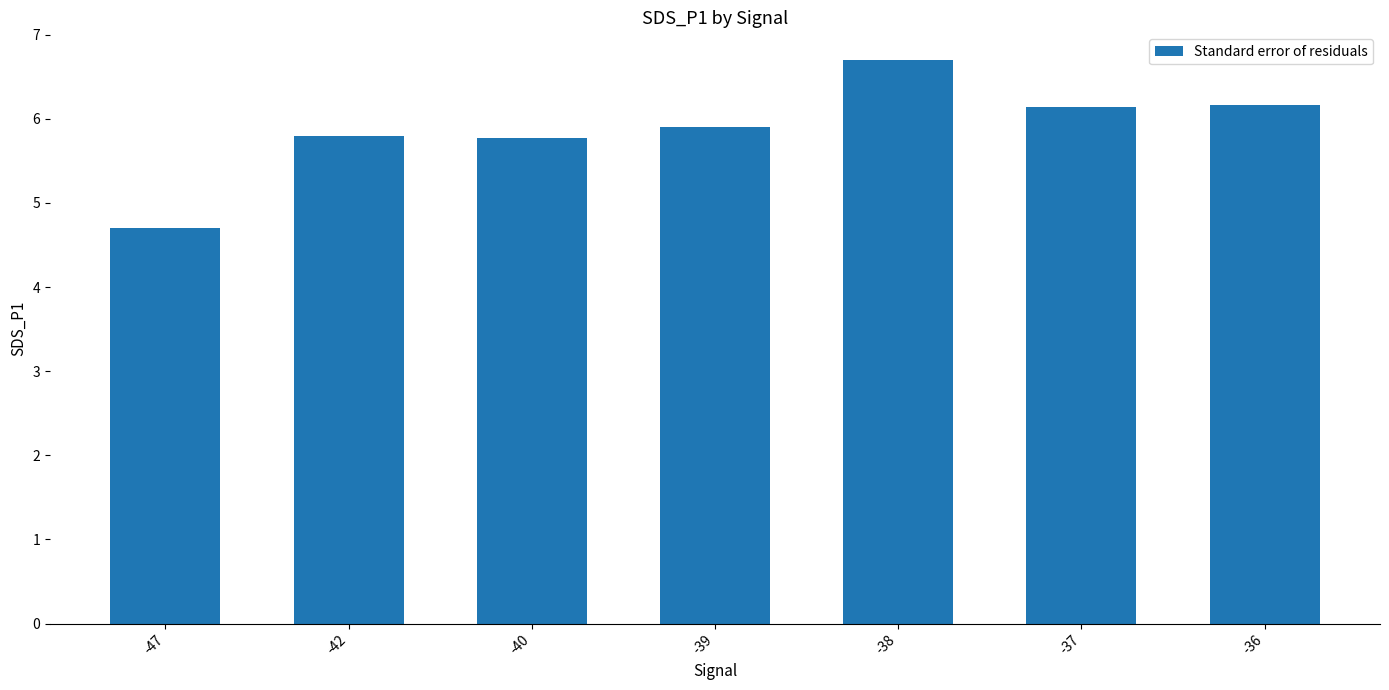

What is the difference between the values at -37 and -40?

0.4